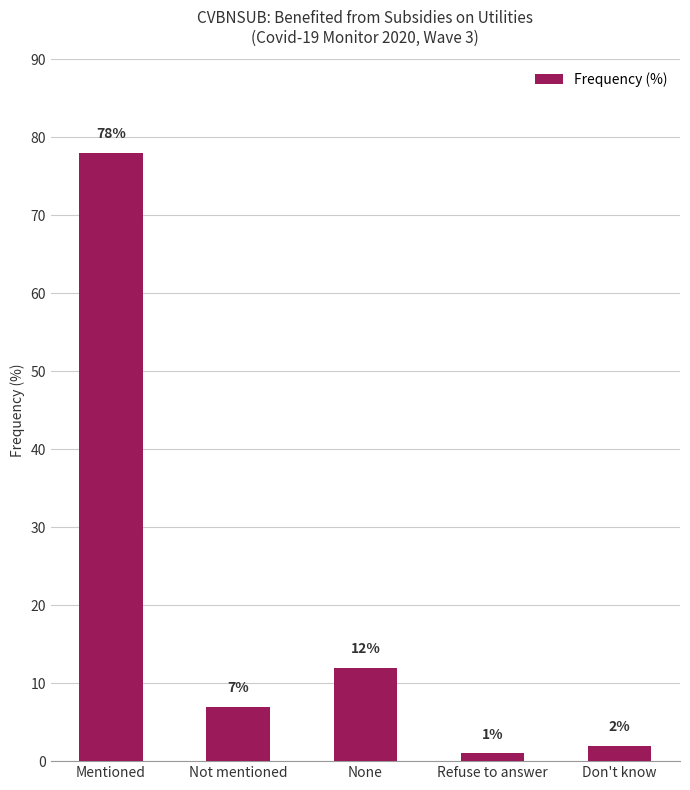

At which category does the chart reach its minimum across all series?

Refuse to answer